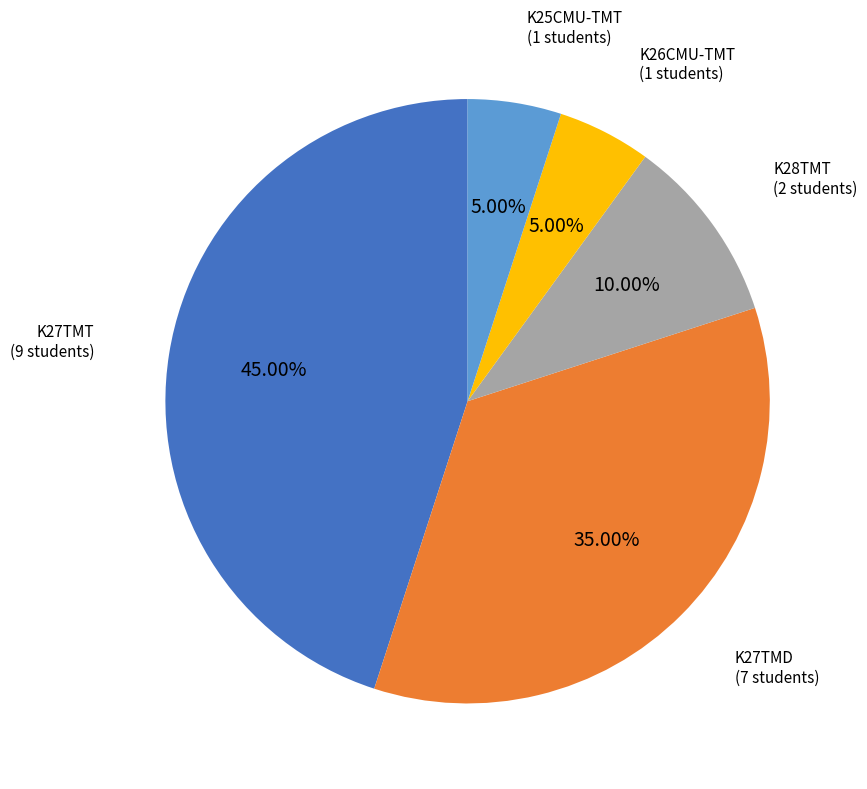

What is the ratio of the value at K27TMT to the value at K26CMU-TMT?

9.0